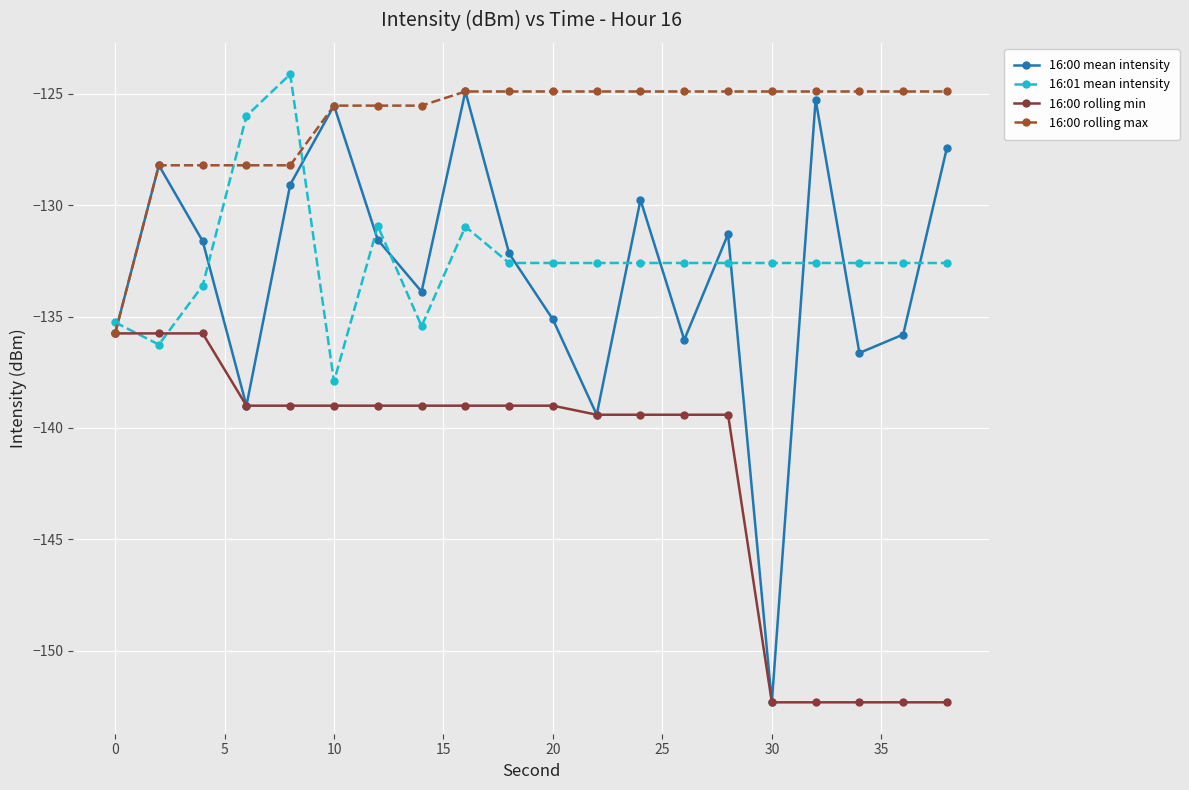

What is the highest value of the 16:00 rolling min series?

-135.8